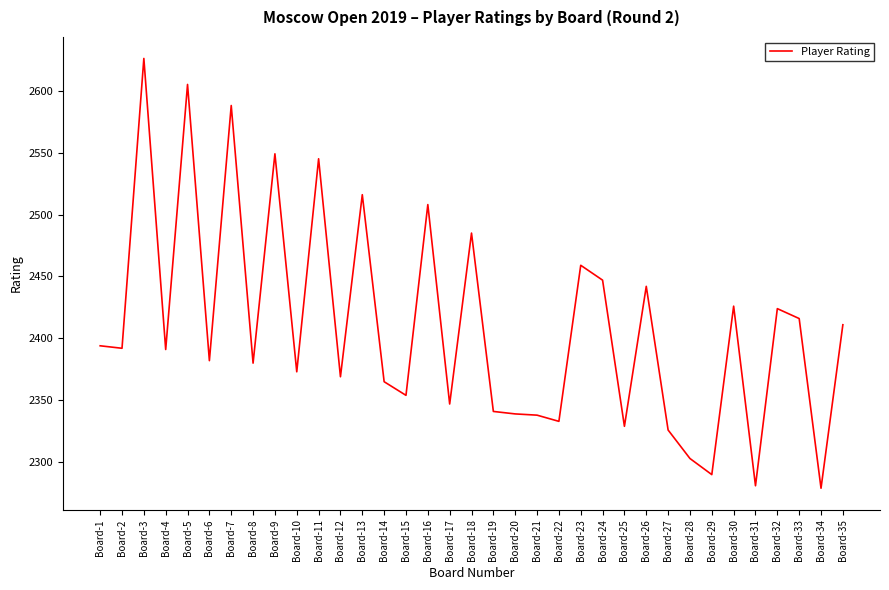

What is the change in value from Board-2 to Board-28?

-89